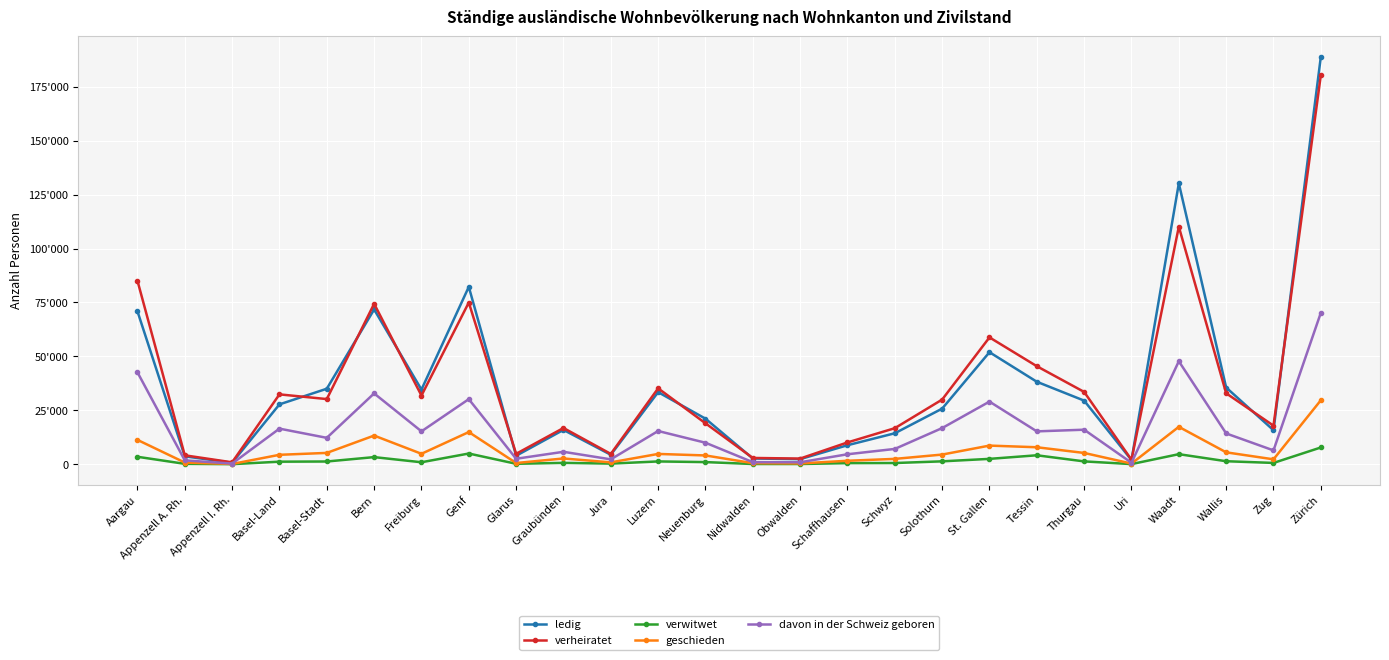

Does the chart have visible grid lines?

Yes